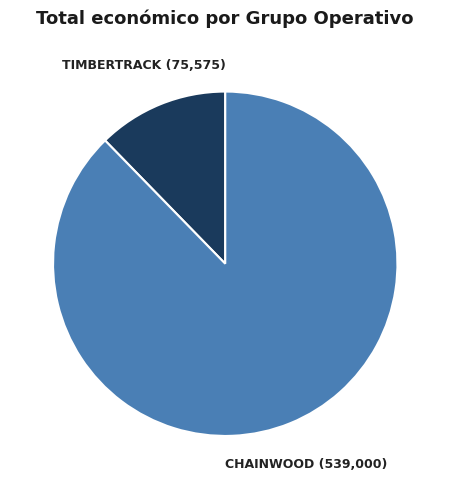

How many slices are in this pie chart?

2